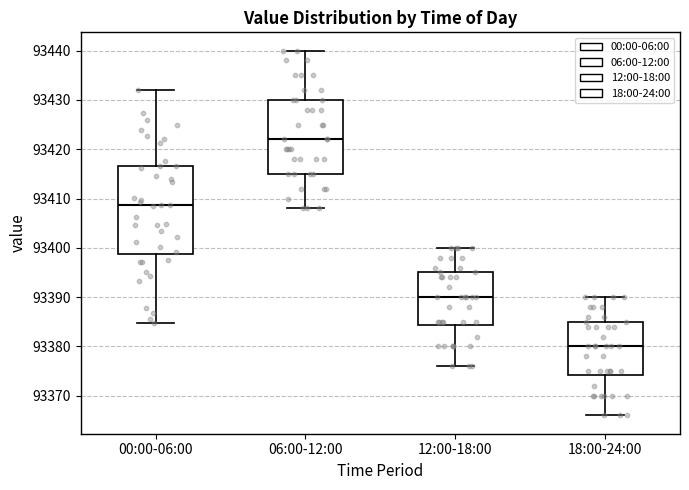

Reading left to right, read every box against the y-axis: the position of its median line, the range the box covers, and the ends of its whiskers. The values are not printed on the chart, so give them approximately, as read against the axis.

00:00-06:00: median 93409, box 93399 to 93417, whiskers 93385 to 93432
06:00-12:00: median 93422, box 93415 to 93430, whiskers 93408 to 93440
12:00-18:00: median 93390, box 93384 to 93395, whiskers 93376 to 93400
18:00-24:00: median 93380, box 93374 to 93385, whiskers 93366 to 93390